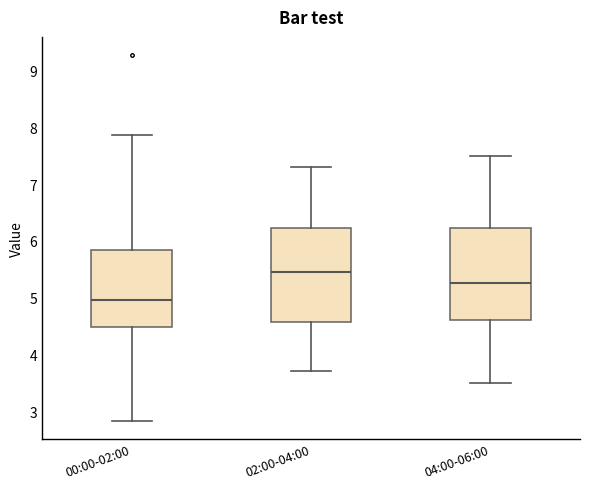

Reading left to right, transcribe this box plot: for each box, give where its median line is, the range the box spans, and where its two whiskers end, as read against the y-axis. The values are not printed on the chart, so give them approximately, as read against the axis.

00:00-02:00: median 5.0, box 4.5 to 5.8, whiskers 2.8 to 7.9
02:00-04:00: median 5.5, box 4.6 to 6.2, whiskers 3.7 to 7.3
04:00-06:00: median 5.3, box 4.6 to 6.2, whiskers 3.5 to 7.5